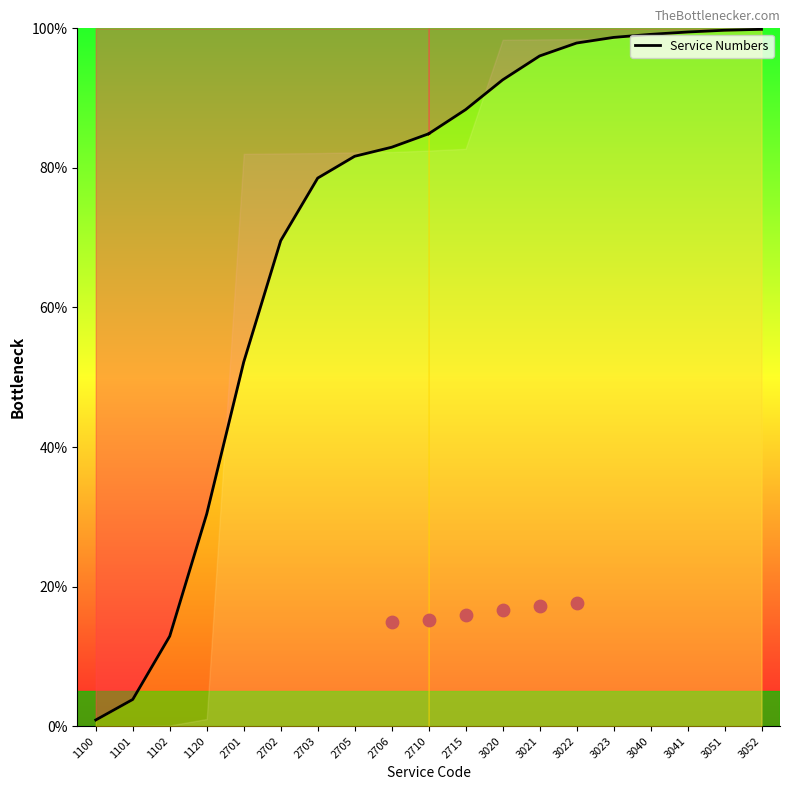

Approximately how many times larger is the value at 2703 compared to 2706?

0.9